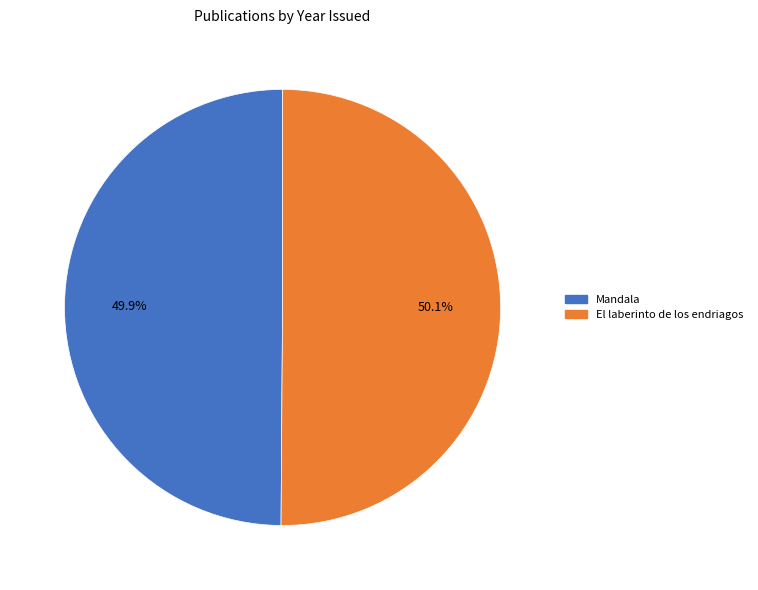

Does any single category account for the majority?

Yes